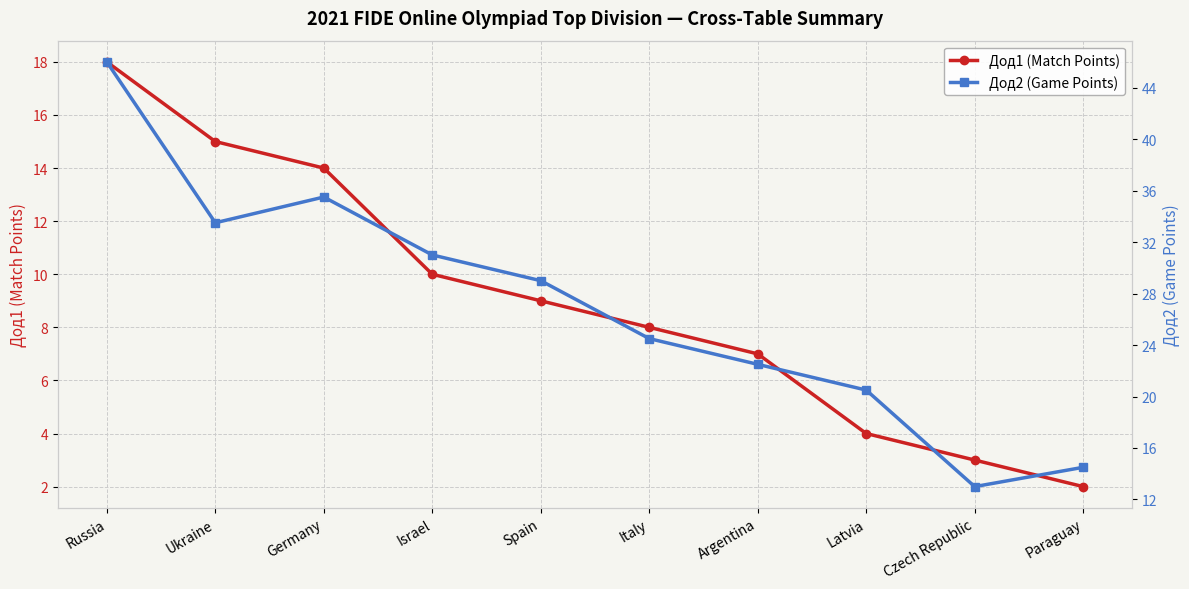

Which series has the largest total across all categories?

Дод2 (Game Points)